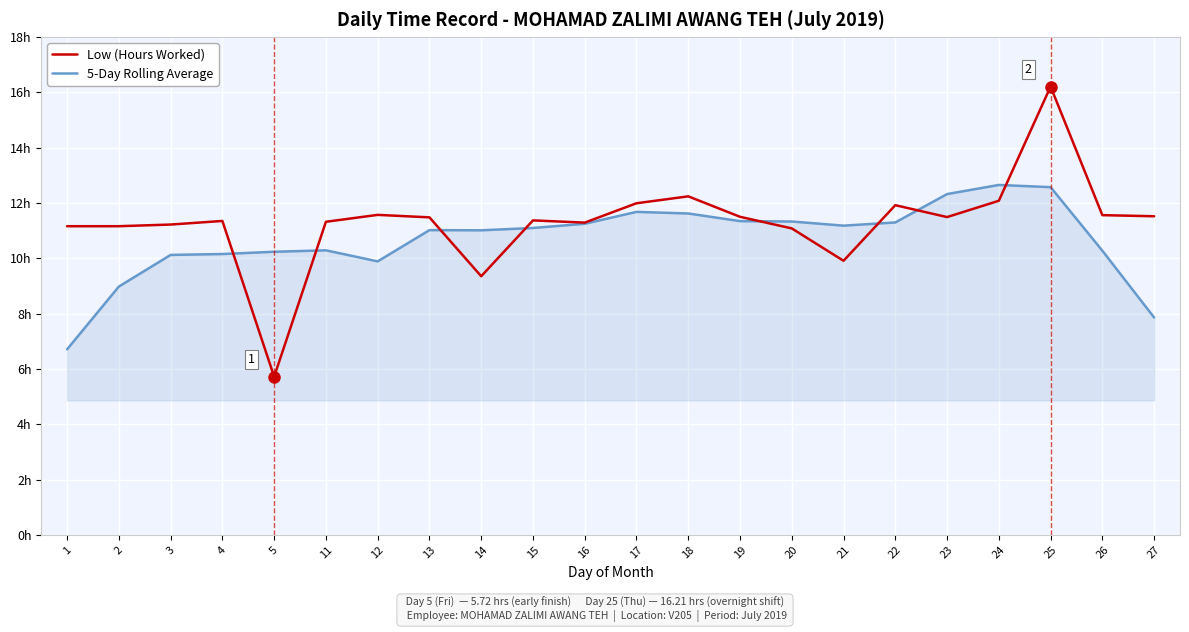

Does the chart have visible grid lines?

Yes